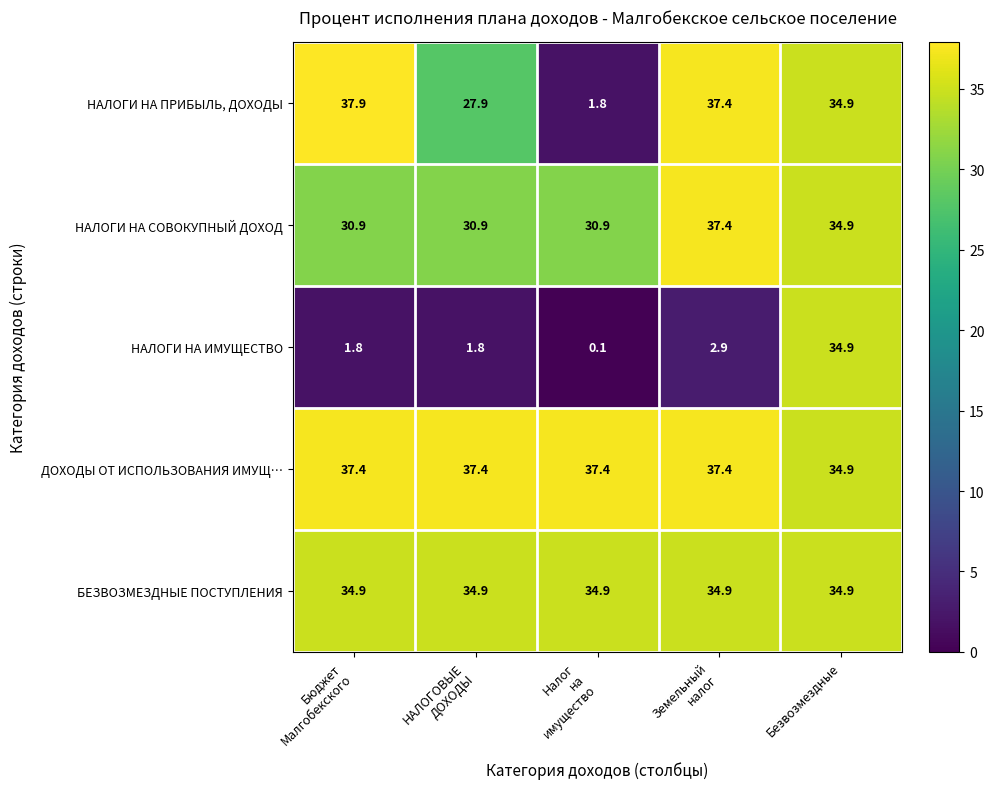

At which label is ДОХОДЫ ОТ ИСПОЛЬЗОВАНИЯ ИМУЩ… closest to 36?

Безвозмездные